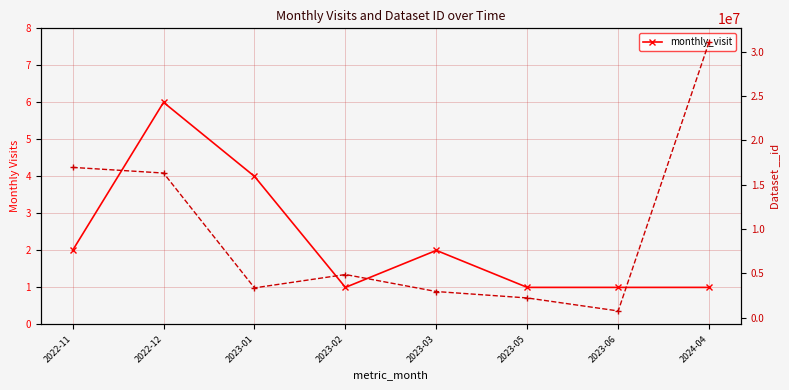

At which label does the data first exceed 2?

2022-12